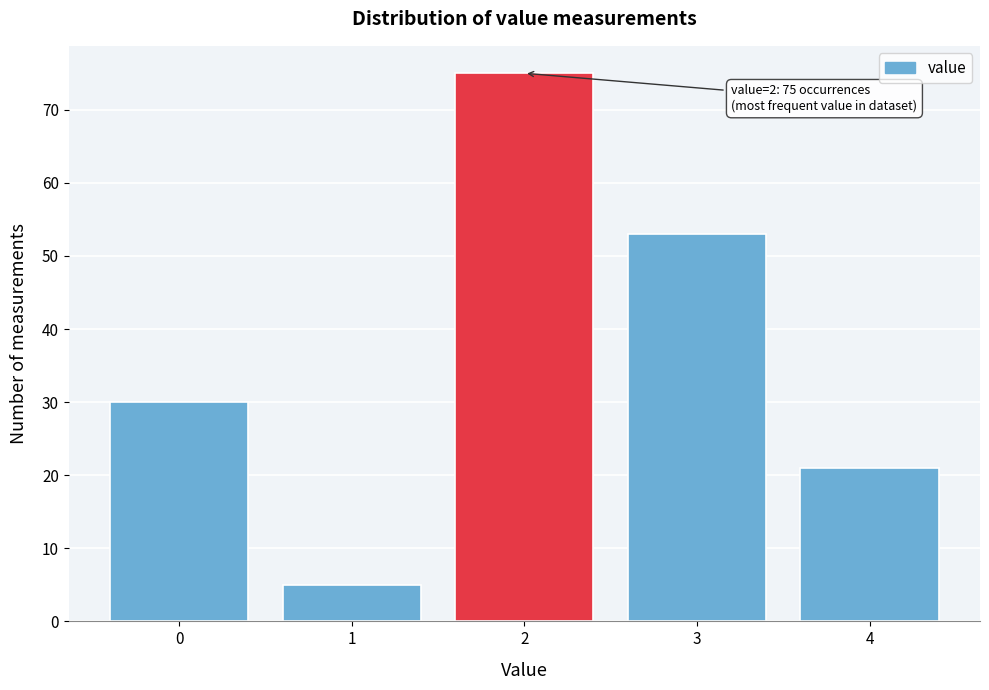

Reading right to left, what are all the values shown in this chart?

4=21	3=53	2=75	1=5	0=30